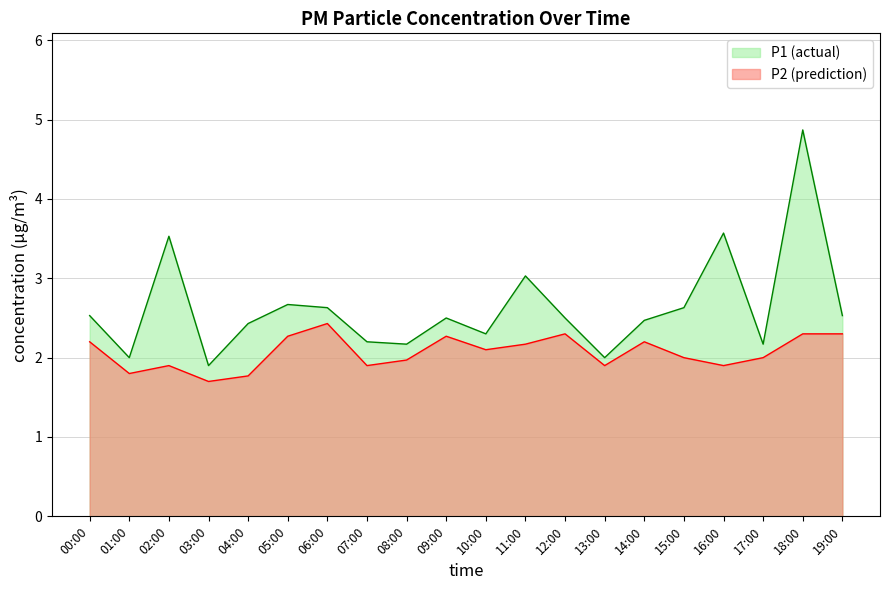

What is the sum of all P2 values?

41.4